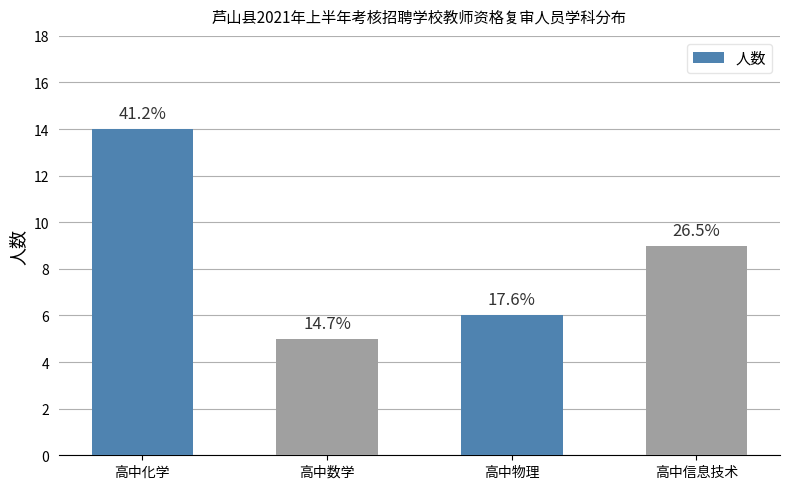

What value does the data have at 高中数学?

5